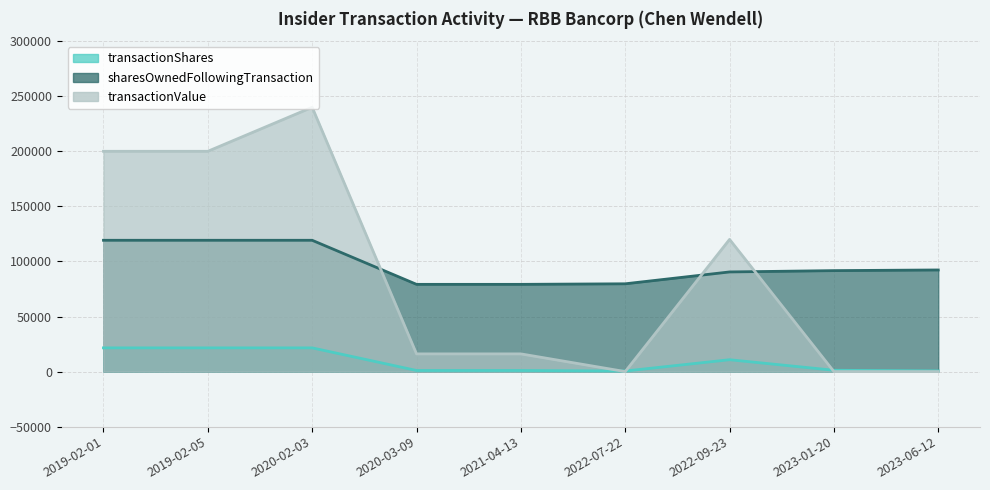

The value of sharesOwnedFollowingTransaction at 2023-06-12 is 92271. True or false?

True